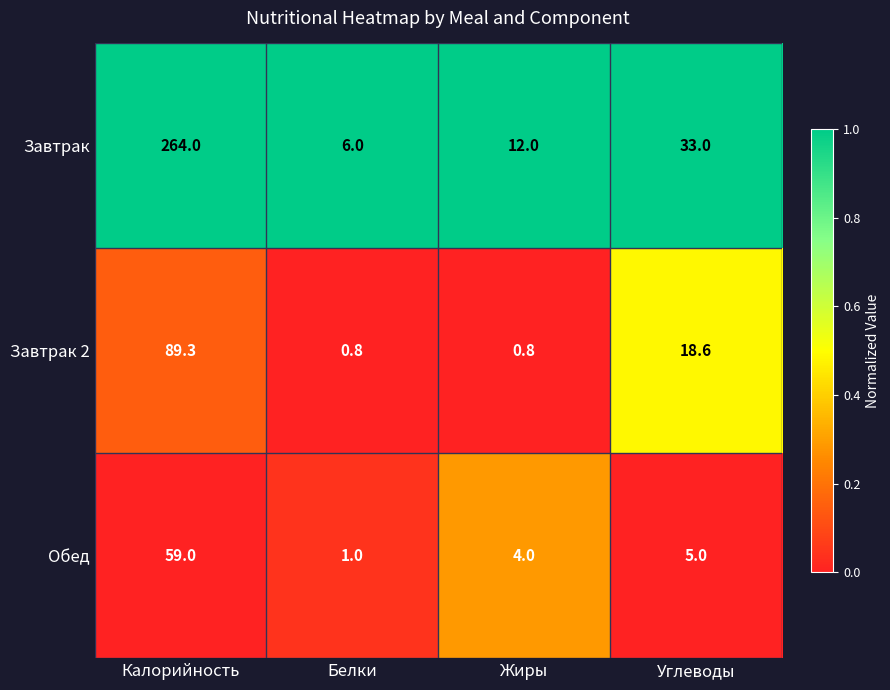

At which label is Обед closest to 30?

Углеводы